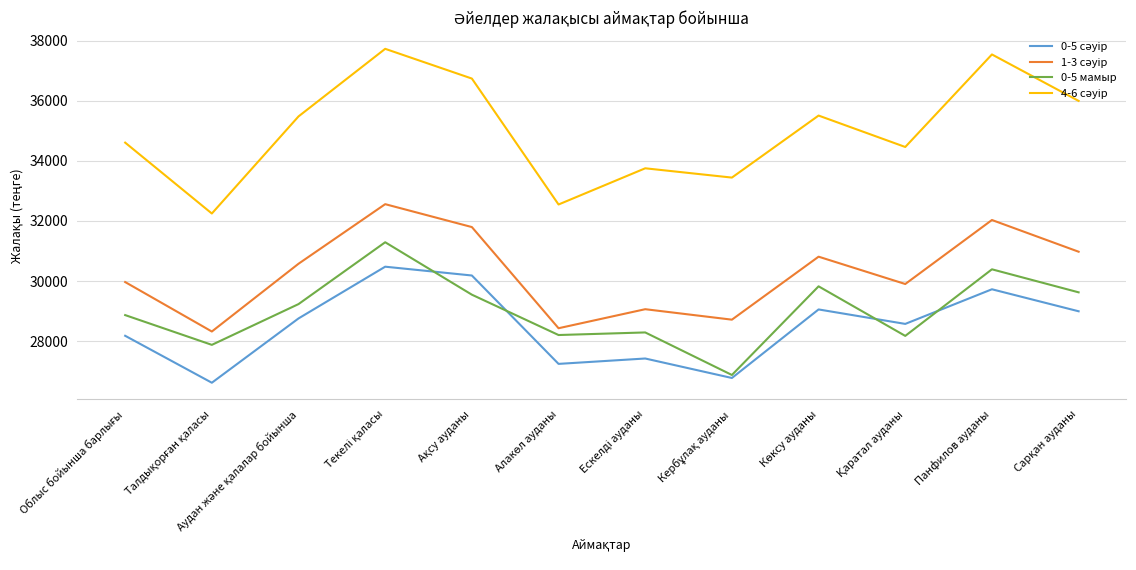

What is the total value across all series at Панфилов ауданы?

129687